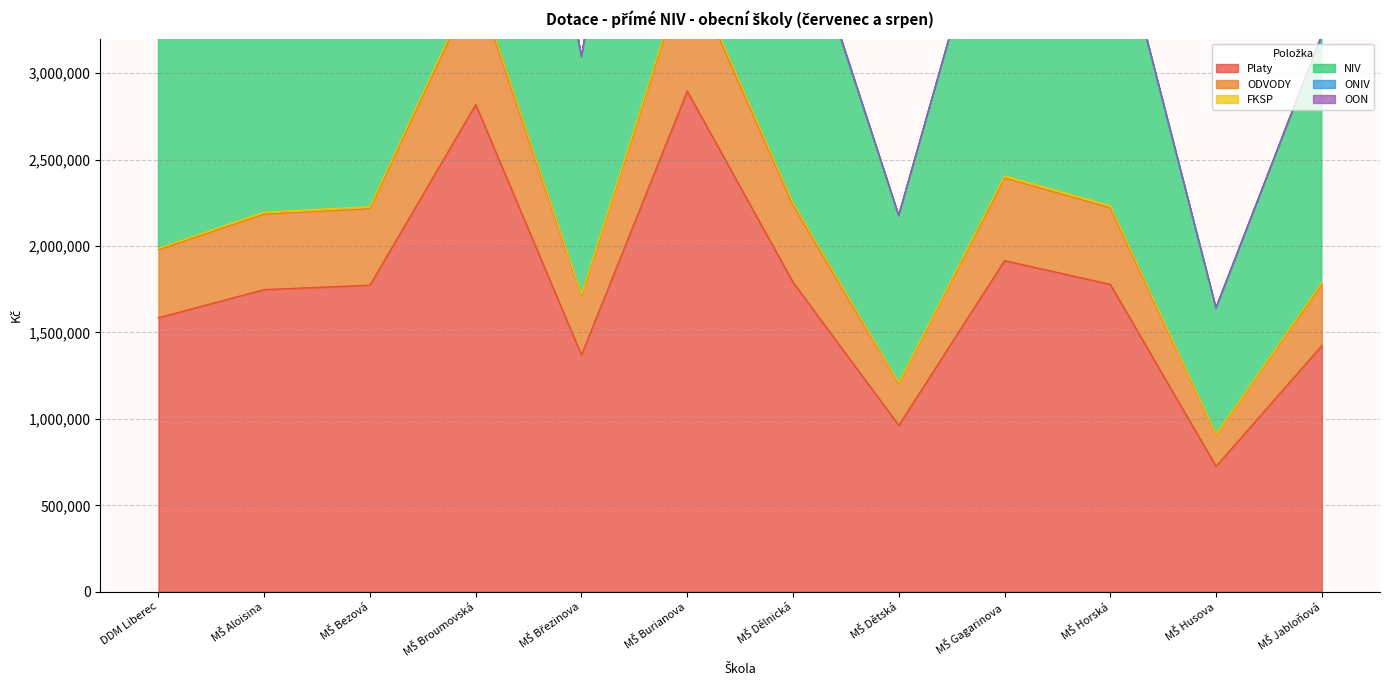

What position from the left is MŠ Husova?

11